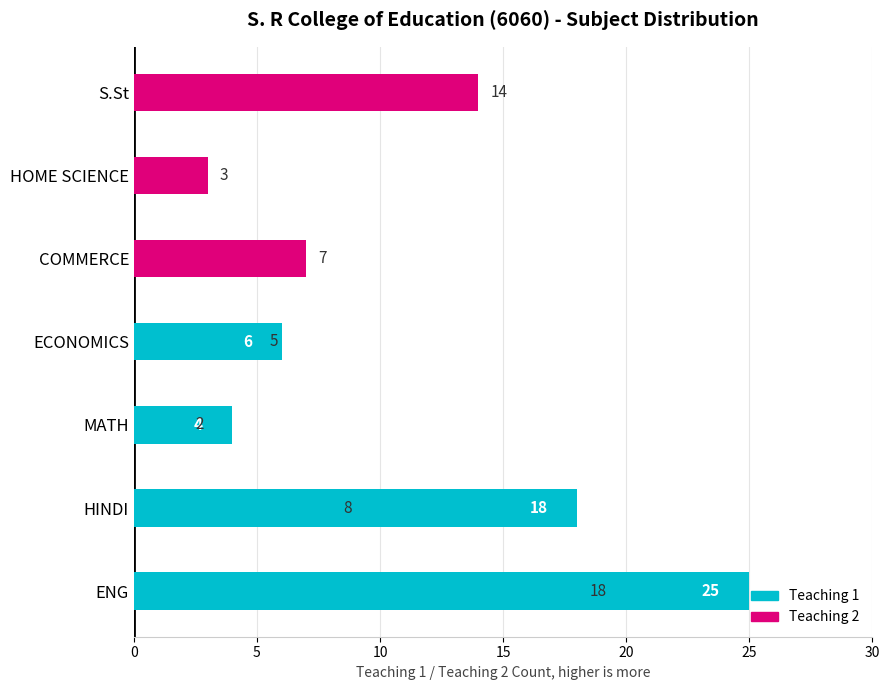

True or false: Teaching 1 has a value of -10 at S.St.

False